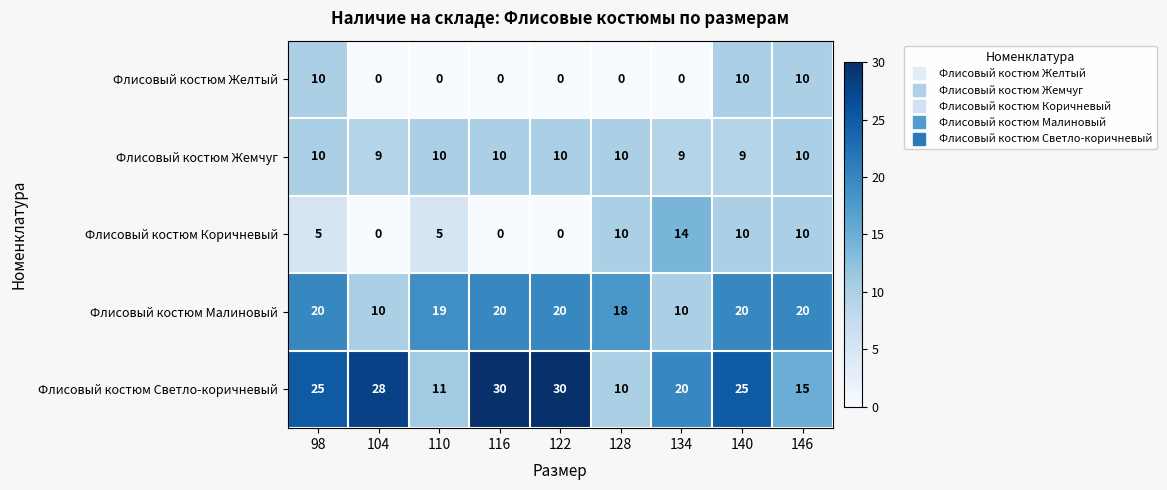

What is the average value of the Флисовый костюм Жемчуг series?

10